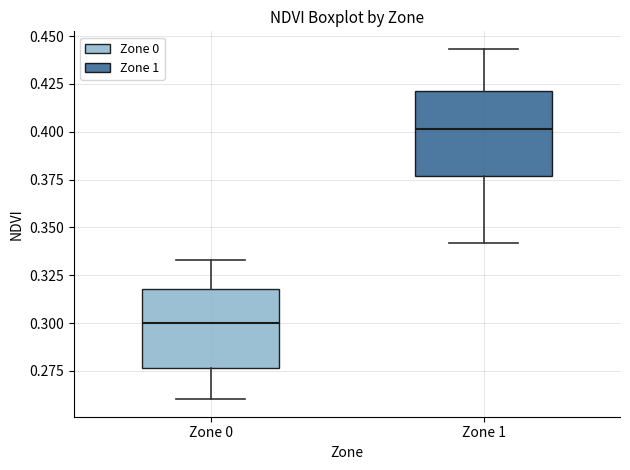

Where is the lower edge of the box for Zone 0 on the y-axis? The values are not printed on the chart, so give them approximately, as read against the axis.

0.275